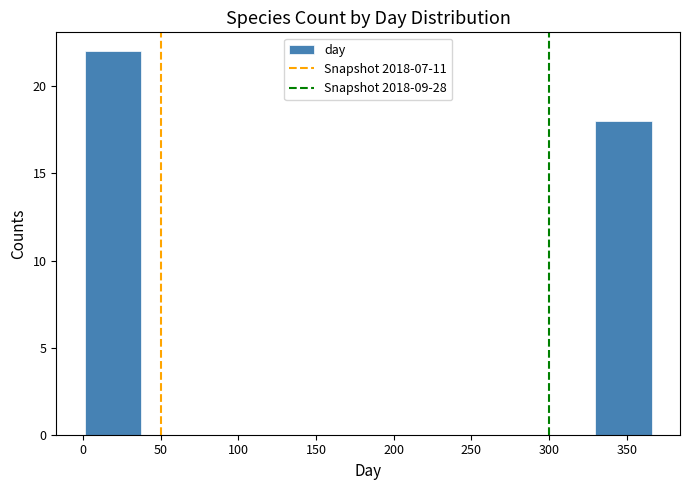

How tall is the bar that spans 1.0 to 37.5 on the x-axis? Neither the bar edges nor the heights are printed on the chart, so give them approximately, as read against the axes.

22